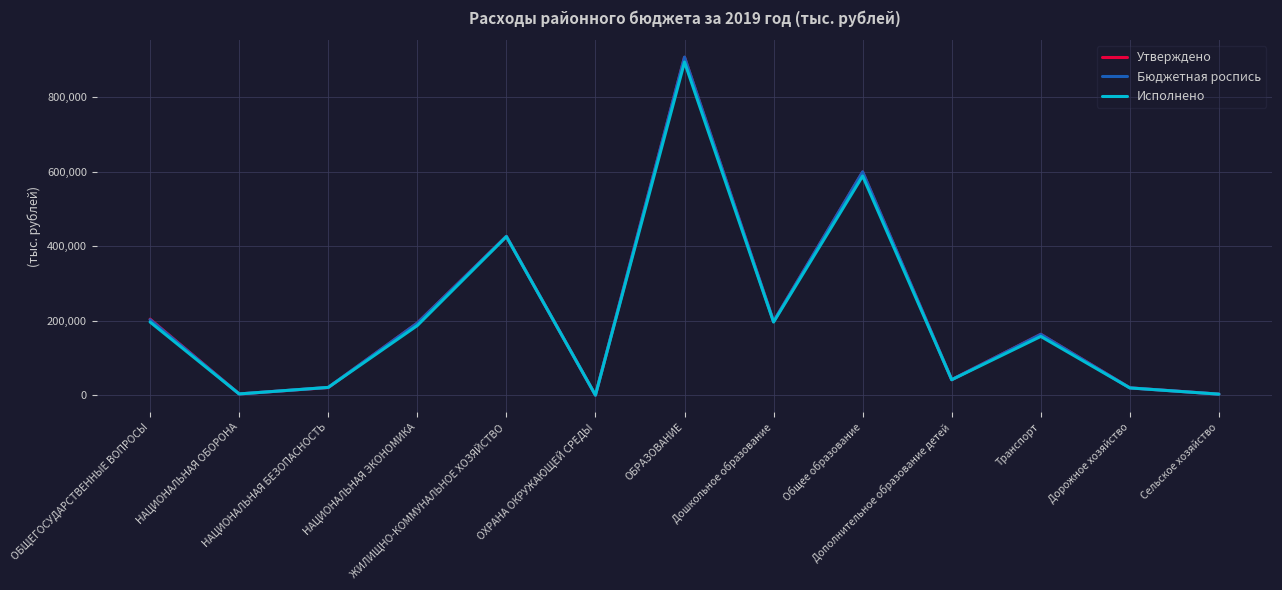

Where does the Утверждено series first go above 163196?

ОБЩЕГОСУДАРСТВЕННЫЕ ВОПРОСЫ